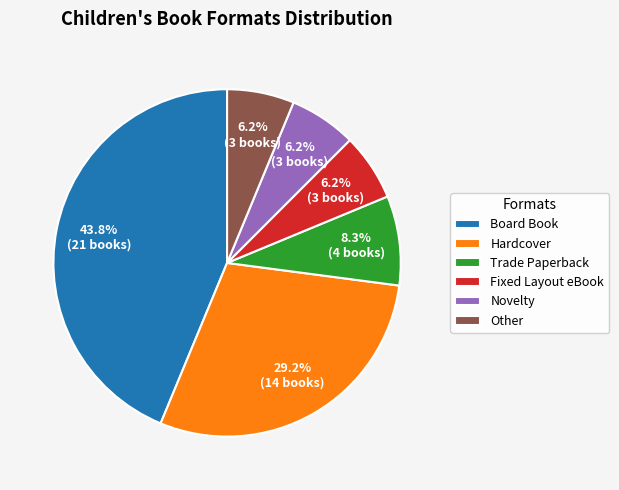

Does Board Book represent more than half of the total?

No